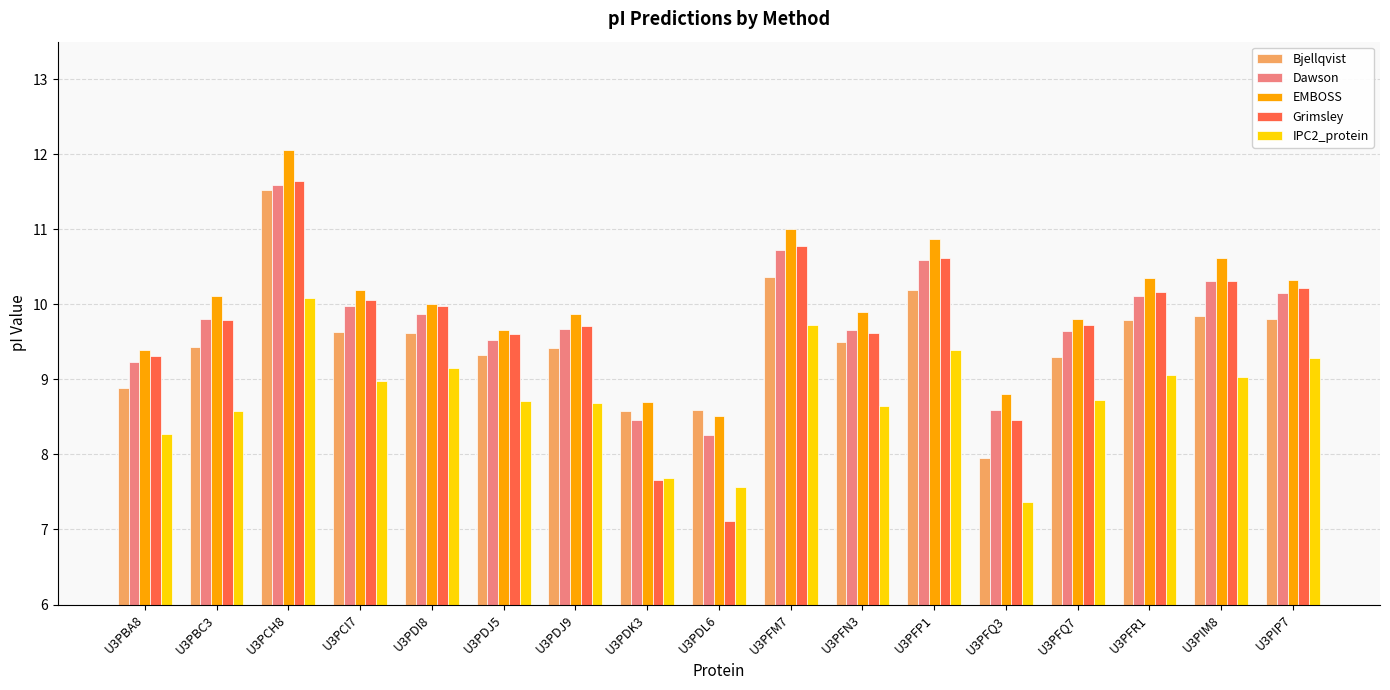

Which category has the highest value in the Grimsley series?

U3PCH8